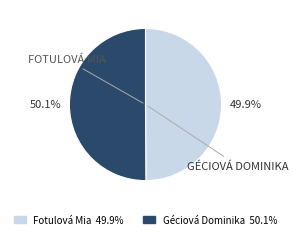

How many slices are in this pie chart?

2